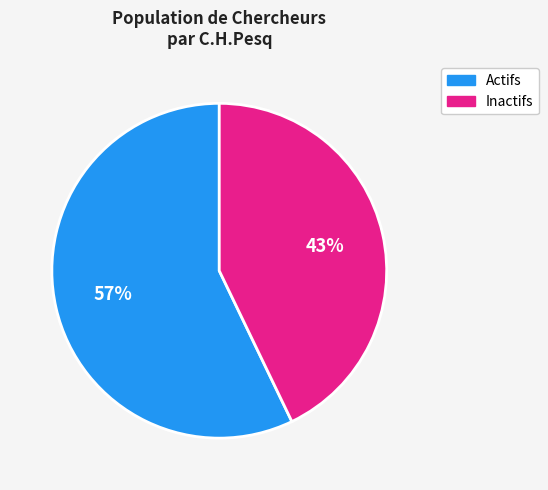

To the nearest percent, what is the average slice percentage?

50%